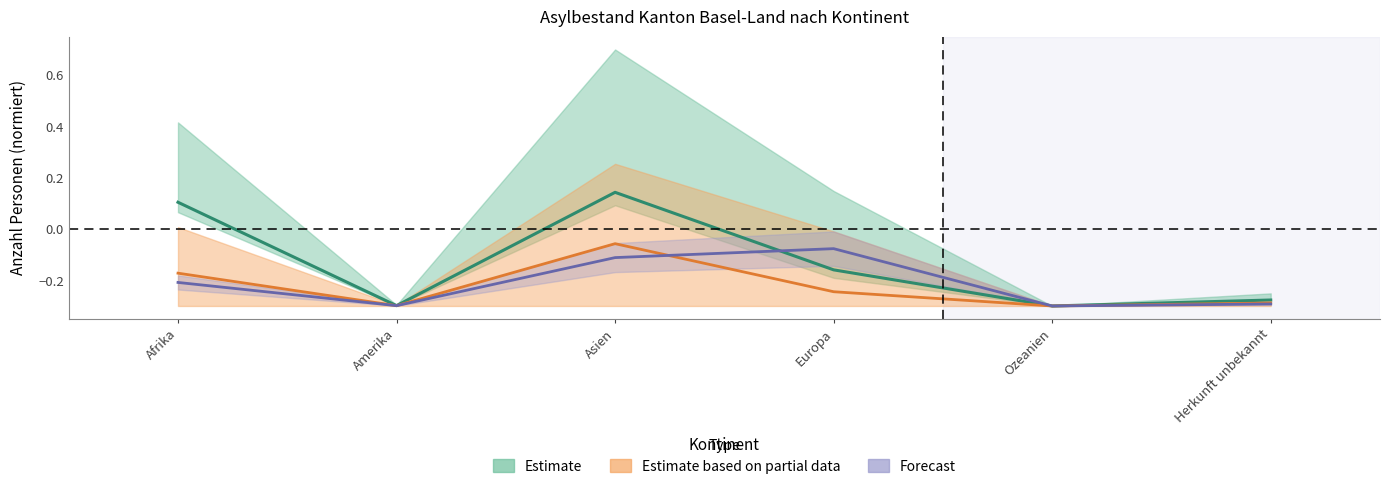

What are all the series names shown in the legend?

Estimate, Estimate based on partial data, Forecast